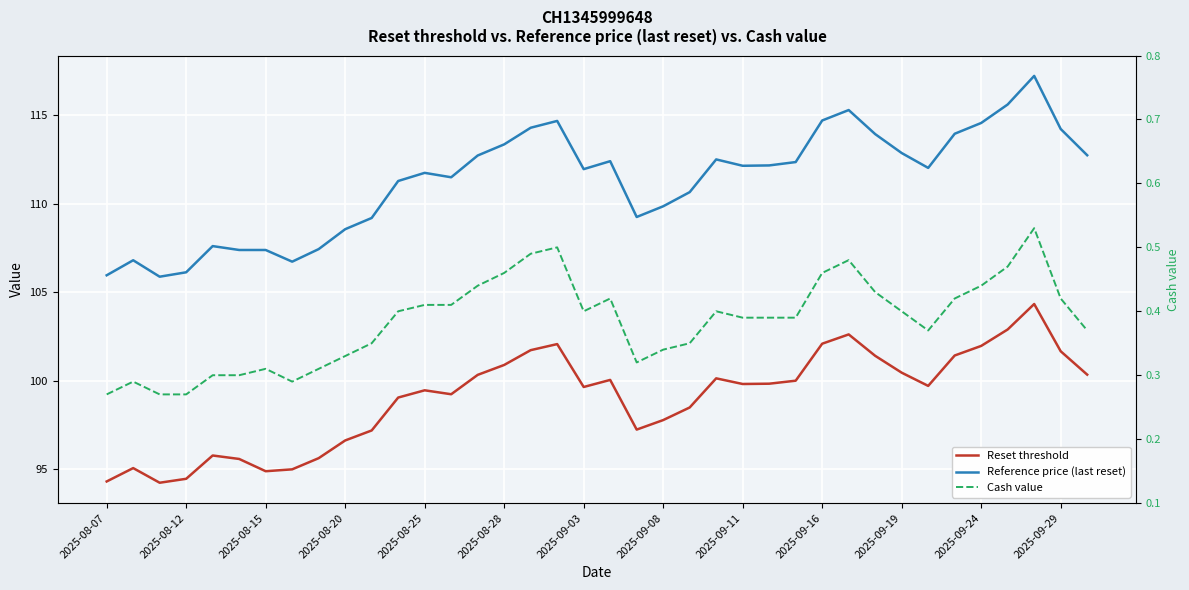

What is the difference between the Reference price (last reset) values at 34 and 31?

3.6